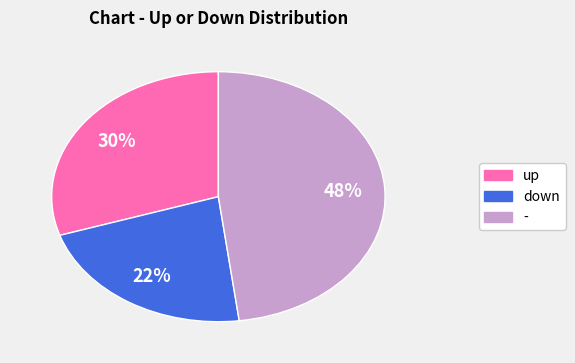

Combined, do down and up account for over 50%?

Yes